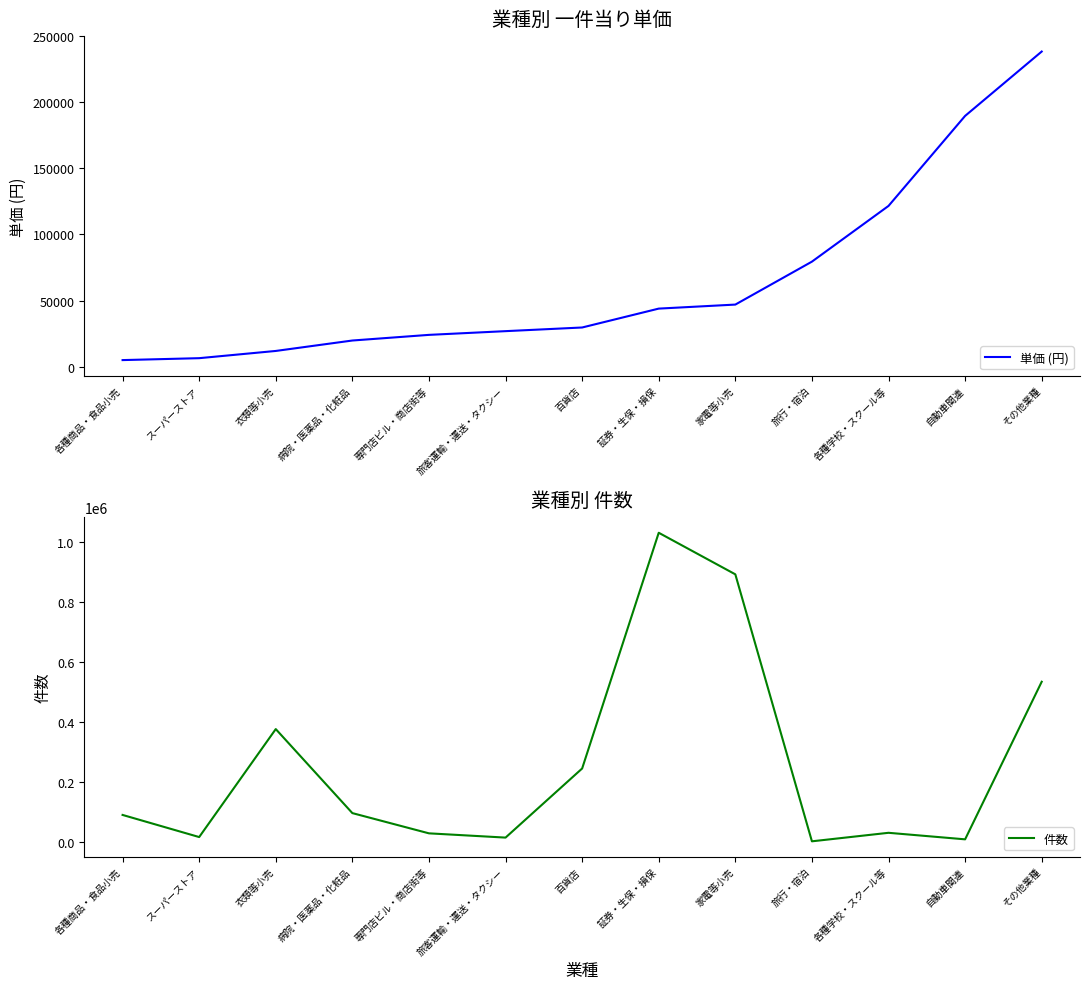

What are all the series names shown in the legend?

単価 (円), 件数